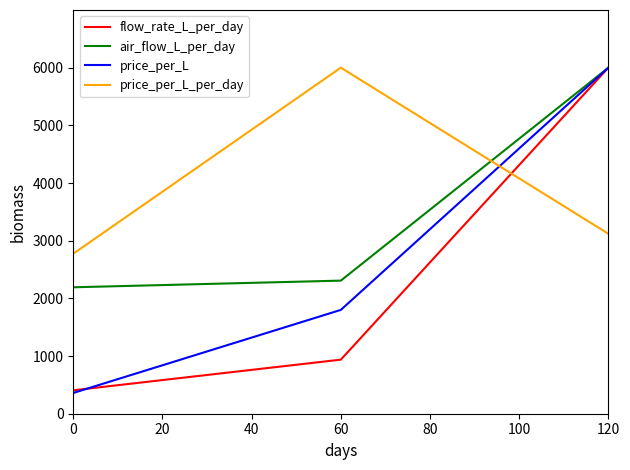

True or false: price_per_L_per_day has a value of 2775.0 at 0.

True